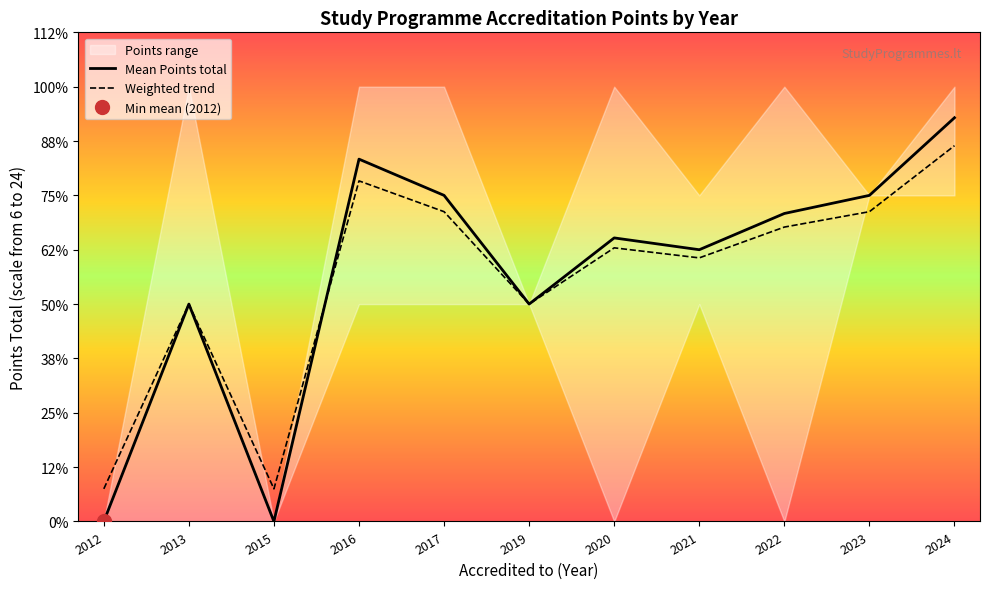

Rank the categories by Mean Points total value from lowest to highest.

2012, 2015, 2013, 2019, 2021, 2020, 2022, 2017, 2023, 2016, 2024